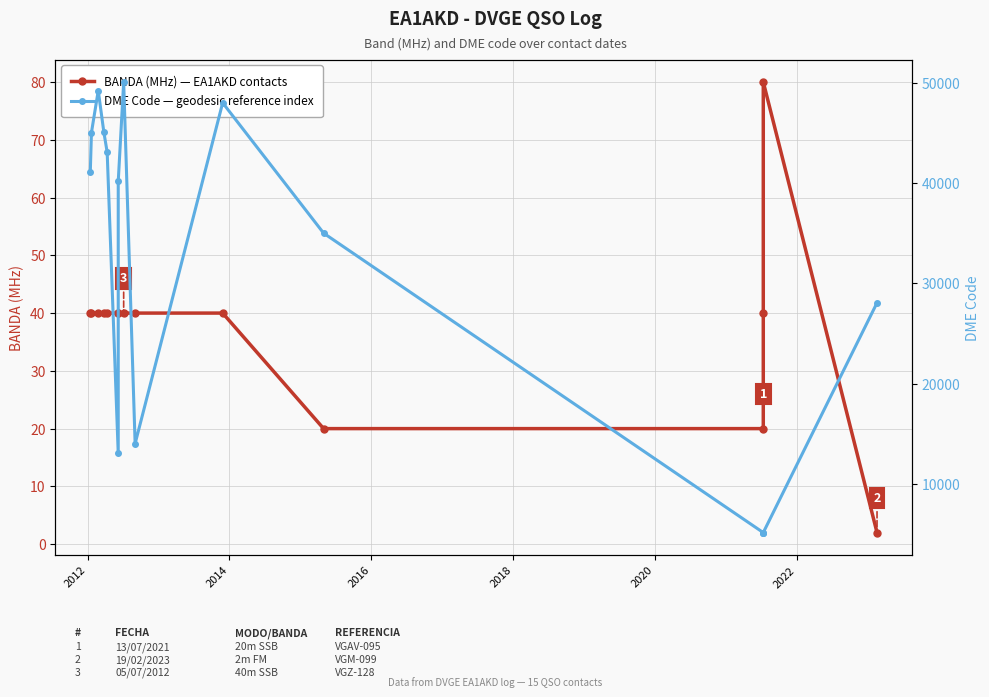

How many distinct data groups are displayed?

2